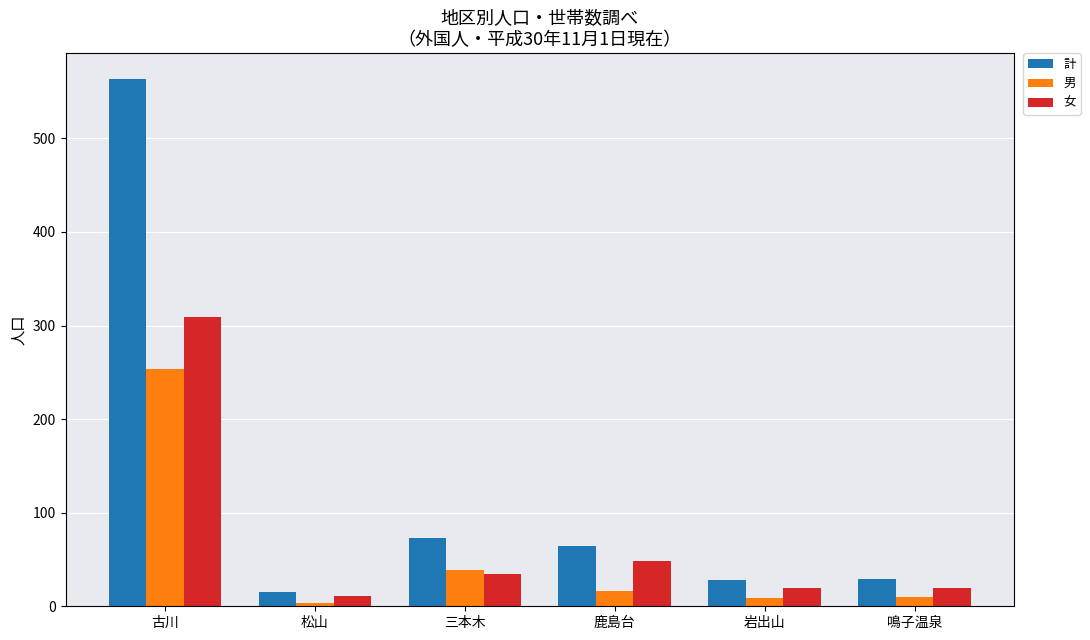

What is the difference between the second highest and minimum values in the 女 series?

37